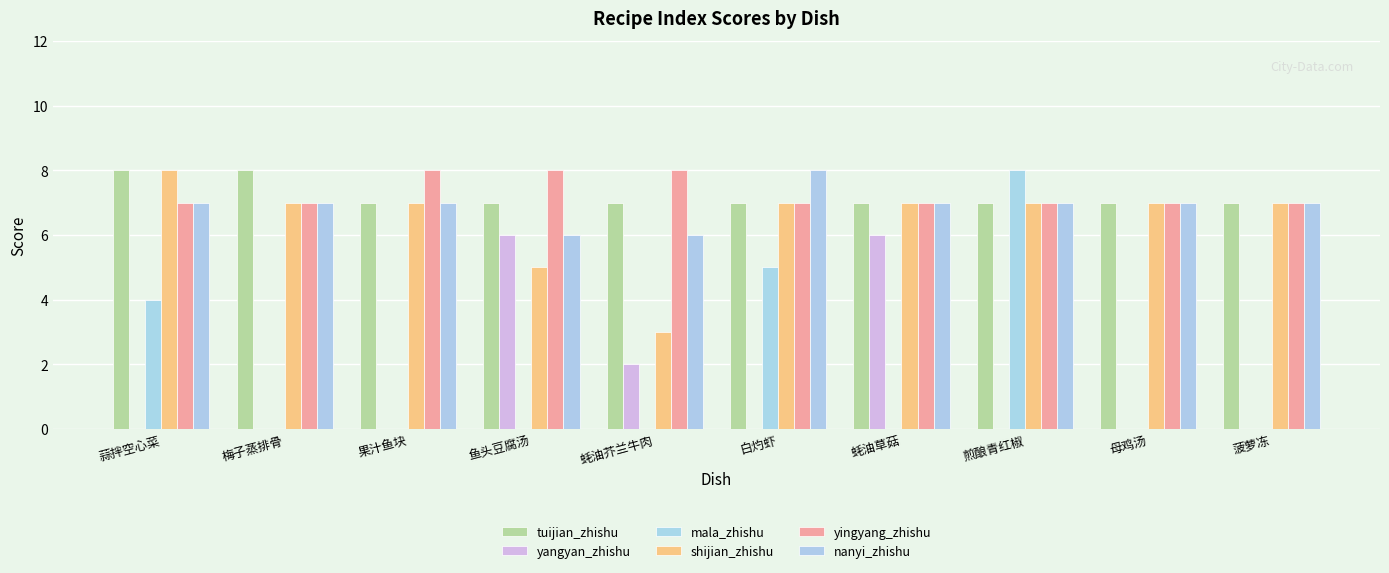

Reading left to right, what are all the values shown in this chart?

tuijian_zhishu: 蒜拌空心菜=8	梅子蒸排骨=8	果汁鱼块=7	鱼头豆腐汤=7	蚝油芥兰牛肉=7	白灼虾=7	蚝油草菇=7	煎酿青红椒=7	母鸡汤=7	菠萝冻=7
yangyan_zhishu: 蒜拌空心菜=0	梅子蒸排骨=0	果汁鱼块=0	鱼头豆腐汤=6	蚝油芥兰牛肉=2	白灼虾=0	蚝油草菇=6	煎酿青红椒=0	母鸡汤=0	菠萝冻=0
mala_zhishu: 蒜拌空心菜=4	梅子蒸排骨=0	果汁鱼块=0	鱼头豆腐汤=0	蚝油芥兰牛肉=0	白灼虾=5	蚝油草菇=0	煎酿青红椒=8	母鸡汤=0	菠萝冻=0
shijian_zhishu: 蒜拌空心菜=8	梅子蒸排骨=7	果汁鱼块=7	鱼头豆腐汤=5	蚝油芥兰牛肉=3	白灼虾=7	蚝油草菇=7	煎酿青红椒=7	母鸡汤=7	菠萝冻=7
yingyang_zhishu: 蒜拌空心菜=7	梅子蒸排骨=7	果汁鱼块=8	鱼头豆腐汤=8	蚝油芥兰牛肉=8	白灼虾=7	蚝油草菇=7	煎酿青红椒=7	母鸡汤=7	菠萝冻=7
nanyi_zhishu: 蒜拌空心菜=7	梅子蒸排骨=7	果汁鱼块=7	鱼头豆腐汤=6	蚝油芥兰牛肉=6	白灼虾=8	蚝油草菇=7	煎酿青红椒=7	母鸡汤=7	菠萝冻=7